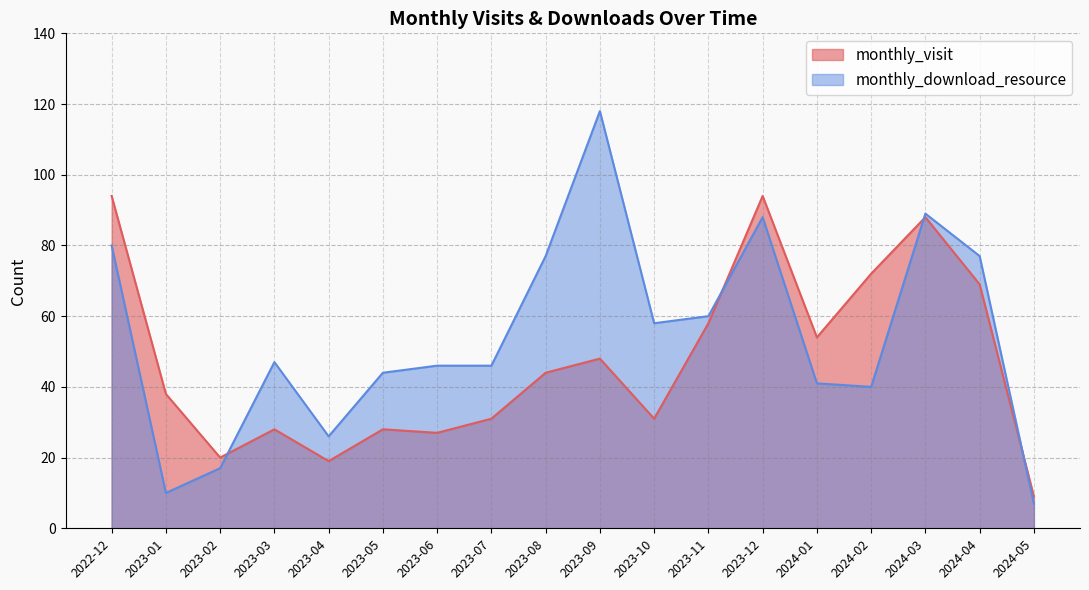

How many categories are shown in the chart?

18